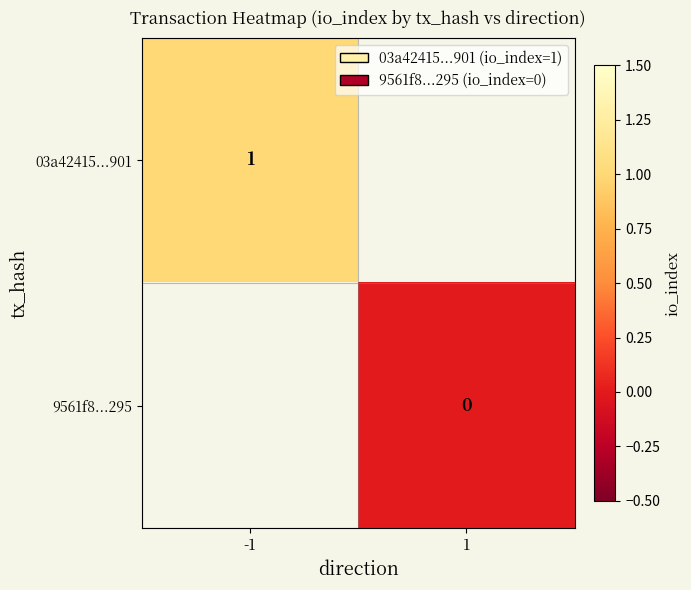

True or false: 03a42415...901 has a value of 2 at -1.

False